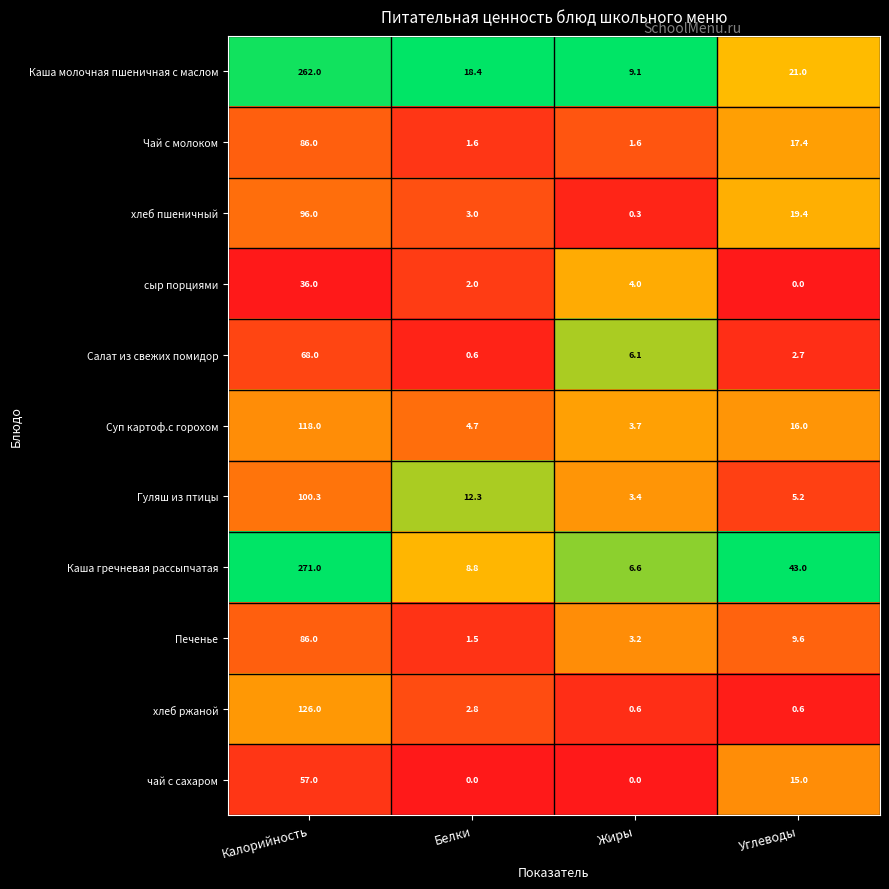

At which label does хлеб пшеничный reach its minimum?

Жиры